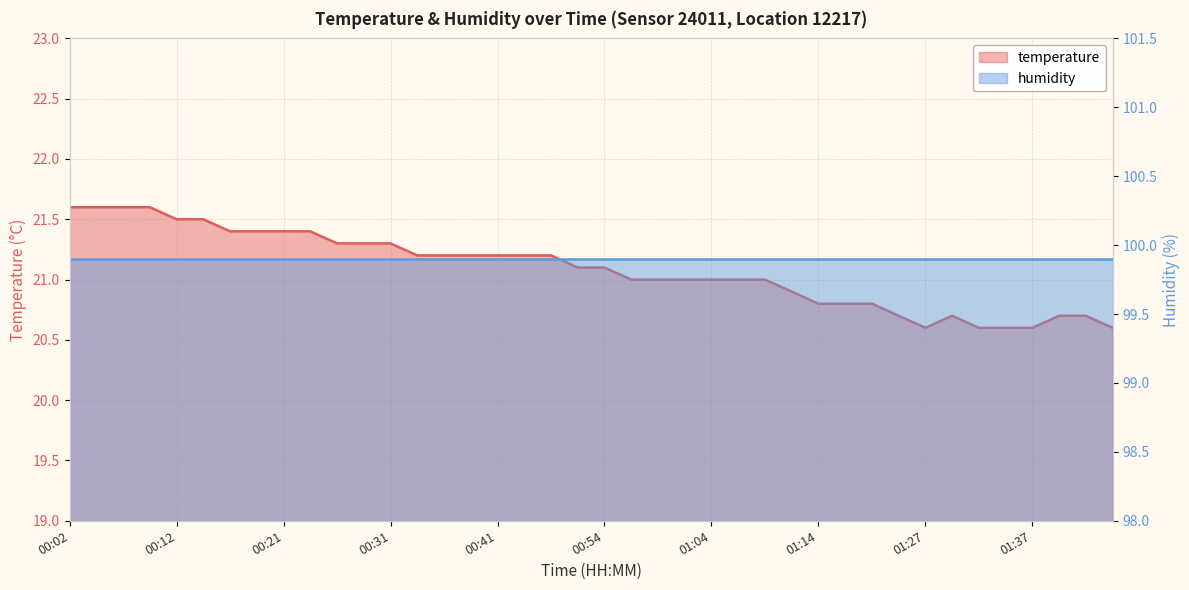

What is the label of the 36th point from the right?

00:12